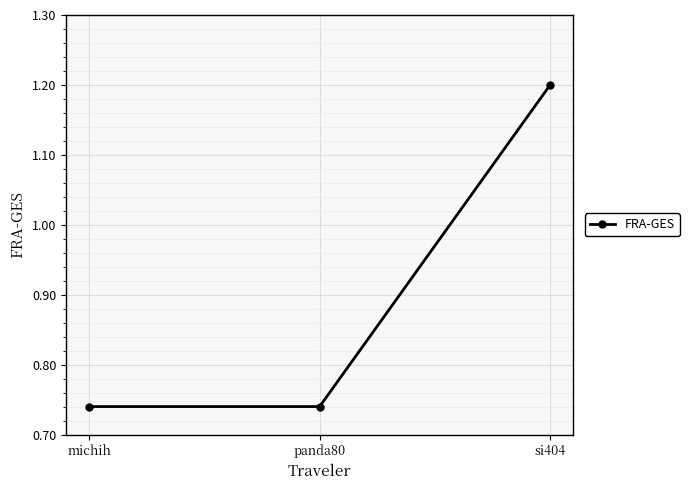

Read the value at si404.

1.2